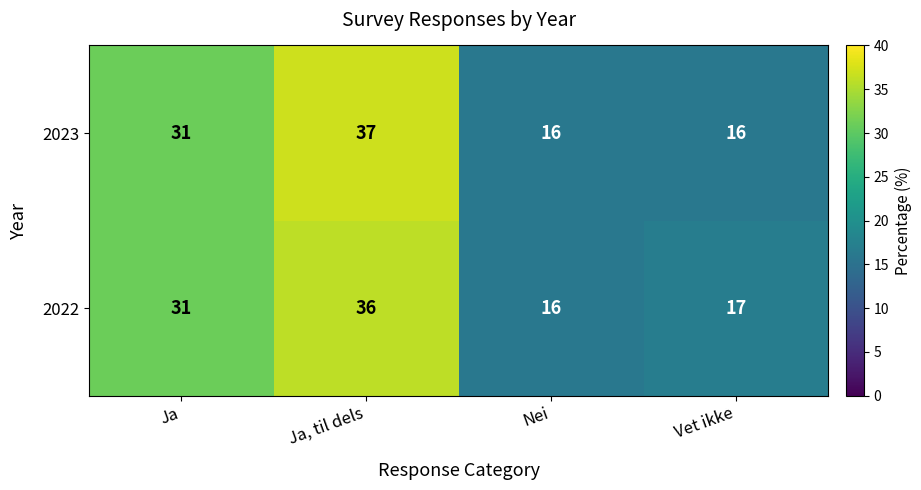

Reading left to right, extract all data points from this chart.

2023: 31	37	16	16
2022: 31	36	16	17